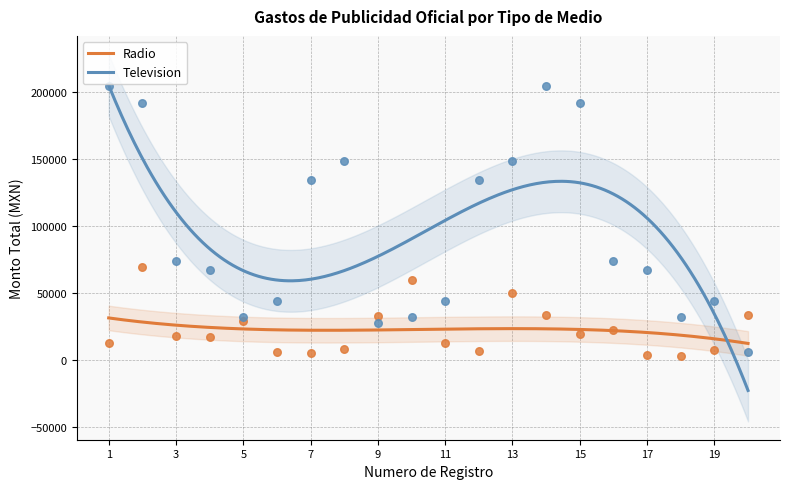

What are all the series names shown in the legend?

Radio, Television